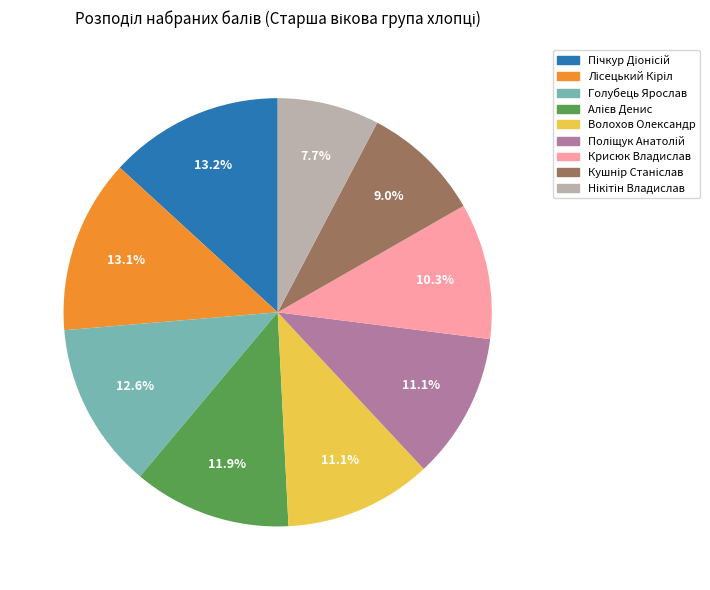

How much of the chart is everything except Крисюк Владислав?

89.7%